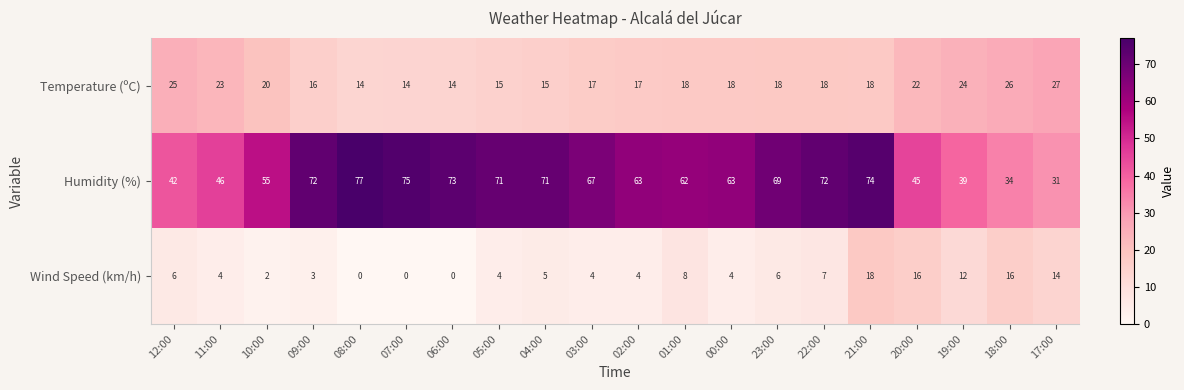

Which category has the highest value in the Temperature (ºC) series?

17:00